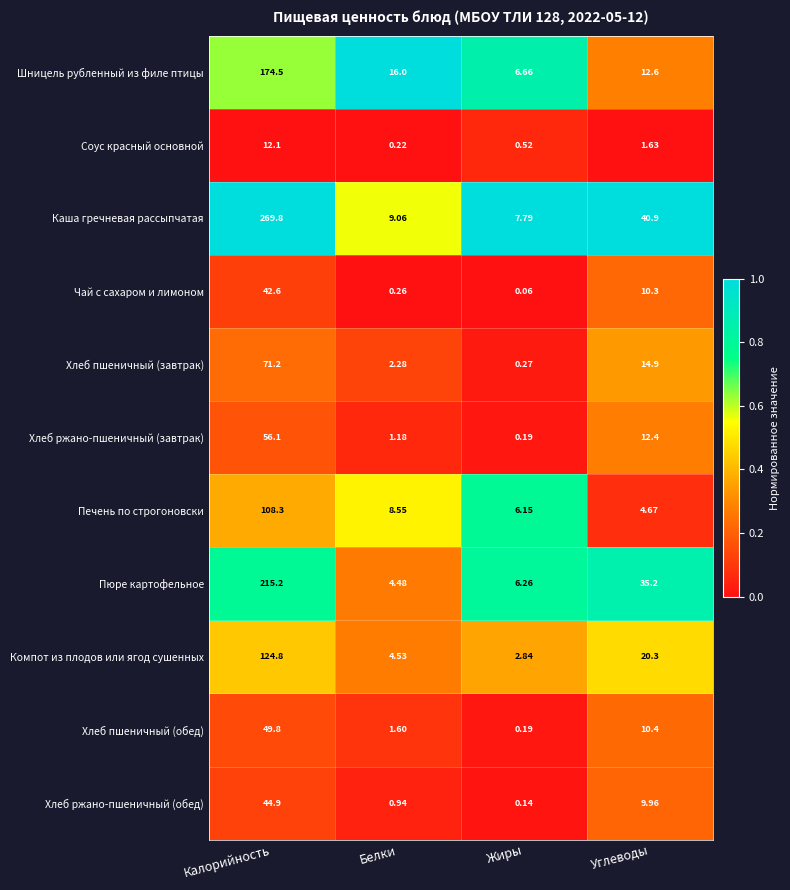

Which series changed the most between Калорийность and Жиры?

Каша гречневая рассыпчатая